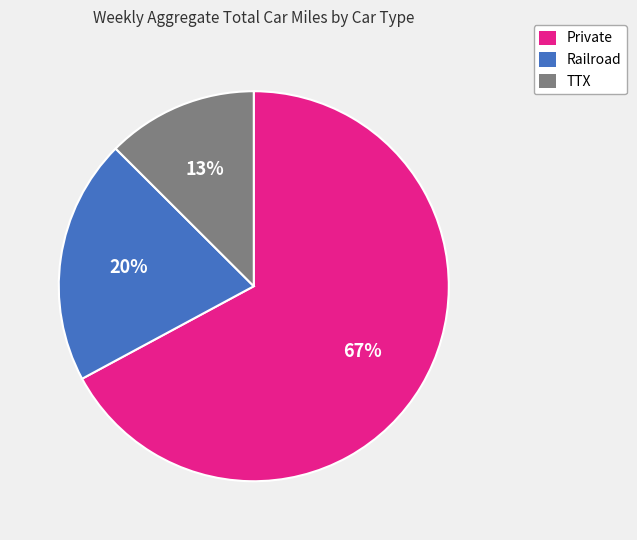

True or false: Railroad accounts for 10% of the total.

False